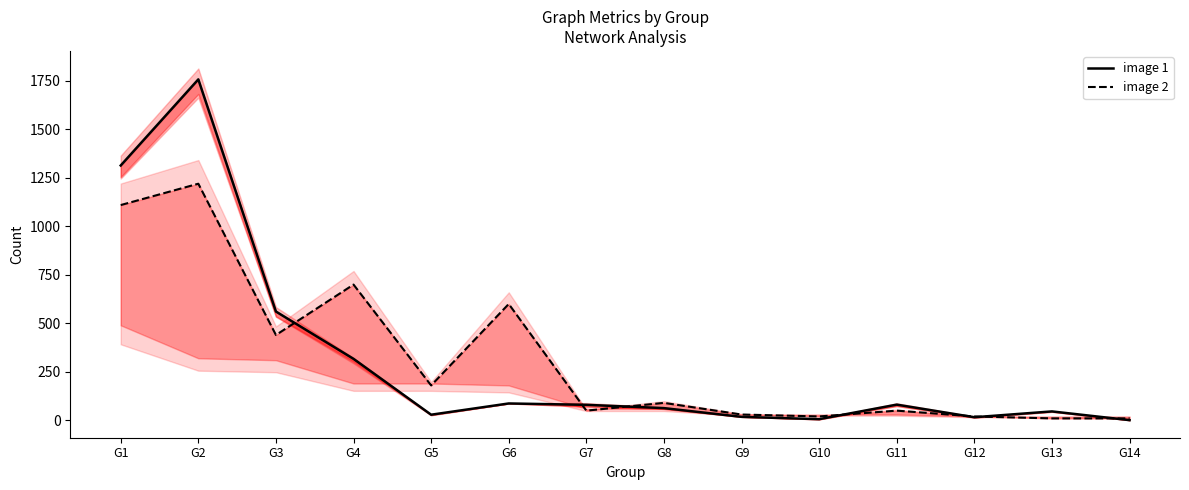

Which series ends up on top after the final intersection of image 1 and image 2?

image 2